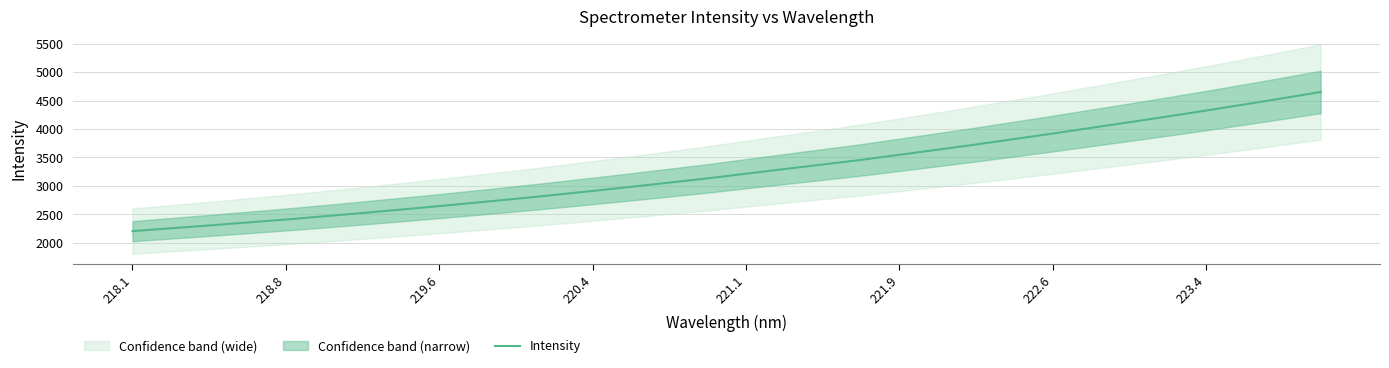

How many lines are shown in the chart?

1